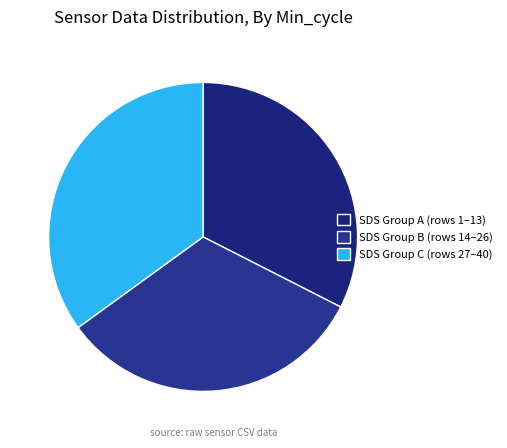

Which slice is the largest?

SDS Group C (rows 27–40)